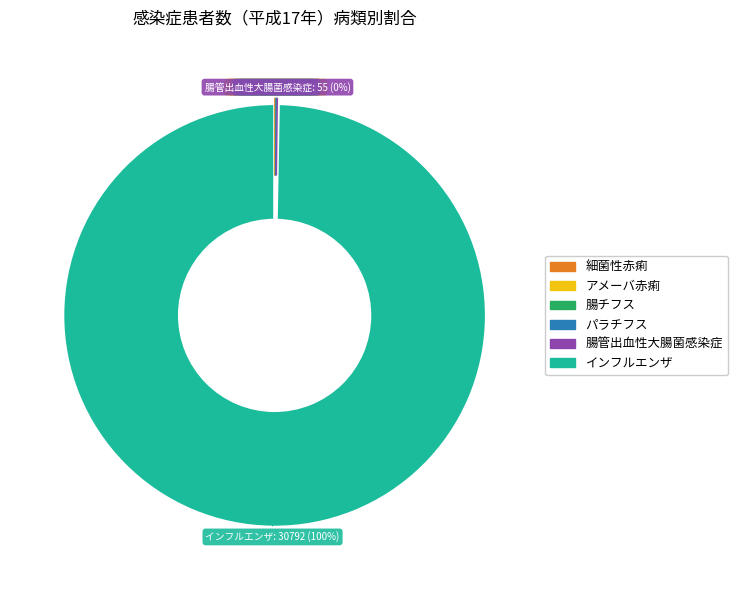

To the nearest percent, what is the average slice percentage?

17%